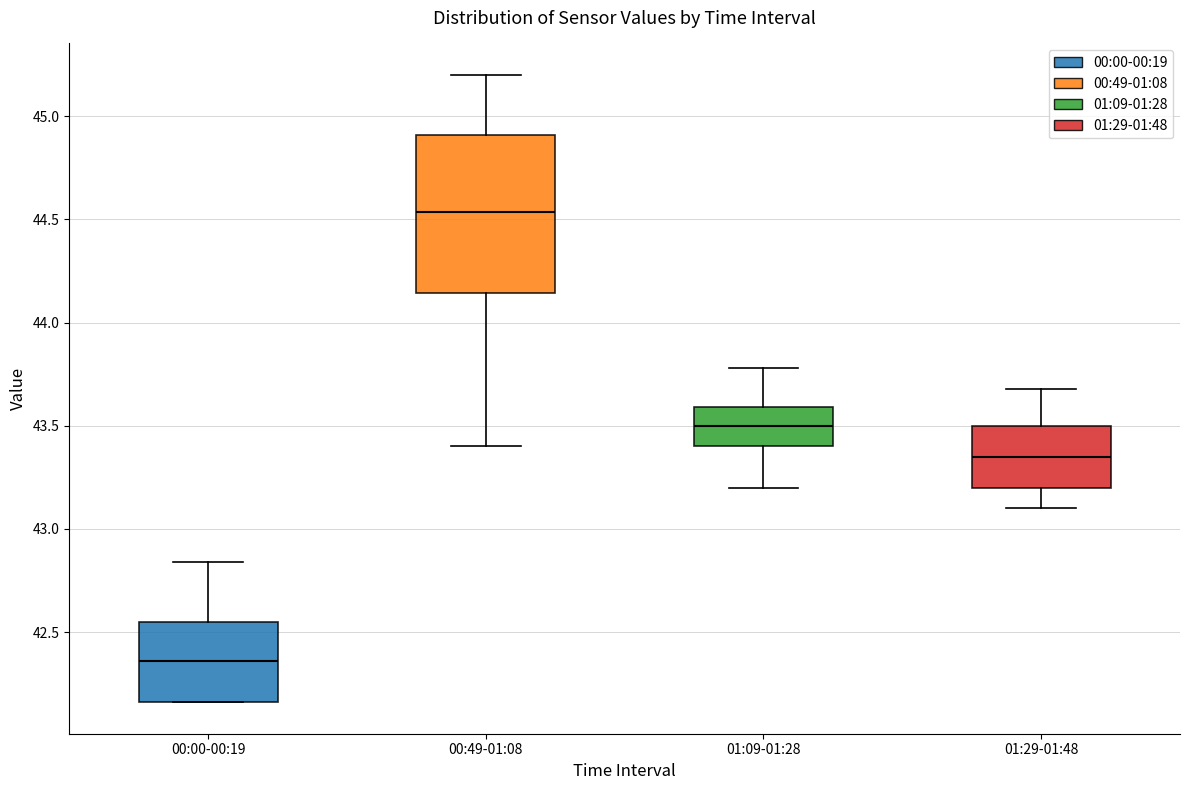

Reading left to right, transcribe this box plot: for each box, give where its median line is, the range the box spans, and where its two whiskers end, as read against the y-axis. The values are not printed on the chart, so give them approximately, as read against the axis.

00:00-00:19: median 42.35, box 42.15 to 42.55, whiskers 42.15 to 42.85
00:49-01:08: median 44.55, box 44.15 to 44.90, whiskers 43.40 to 45.20
01:09-01:28: median 43.50, box 43.40 to 43.60, whiskers 43.20 to 43.80
01:29-01:48: median 43.35, box 43.20 to 43.50, whiskers 43.10 to 43.70